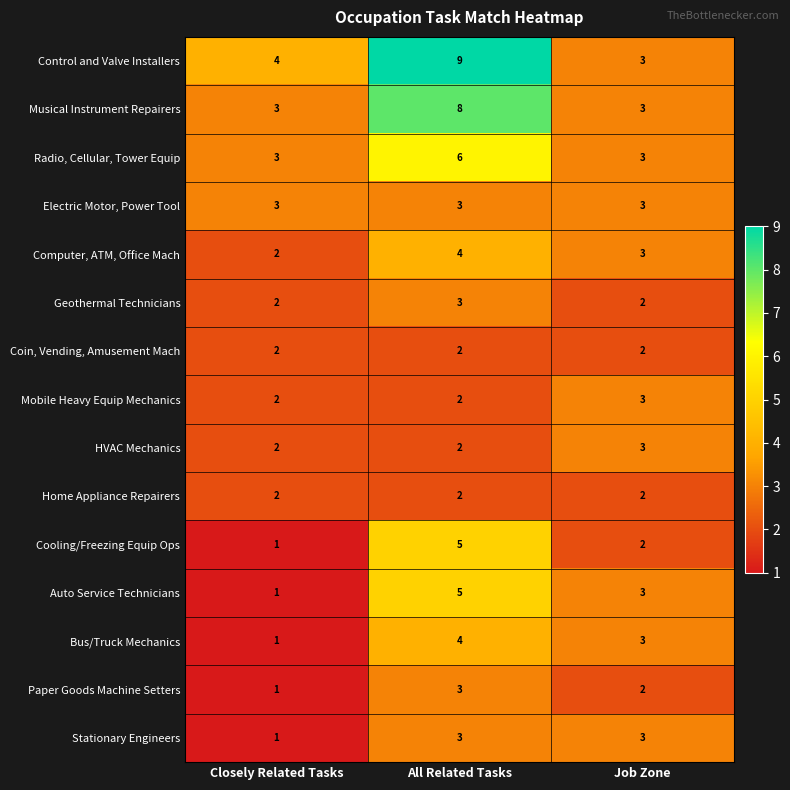

At which category does the chart reach its peak across all series?

All Related Tasks